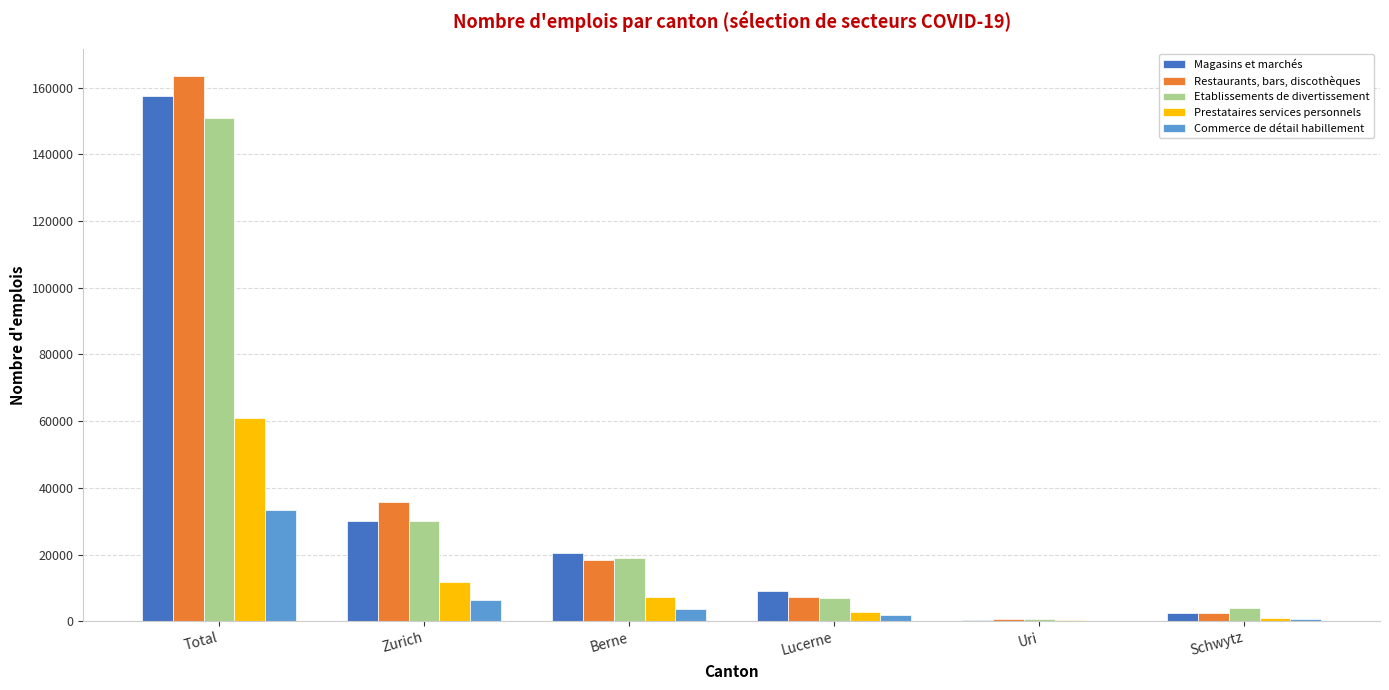

How many groups of bars are there?

6